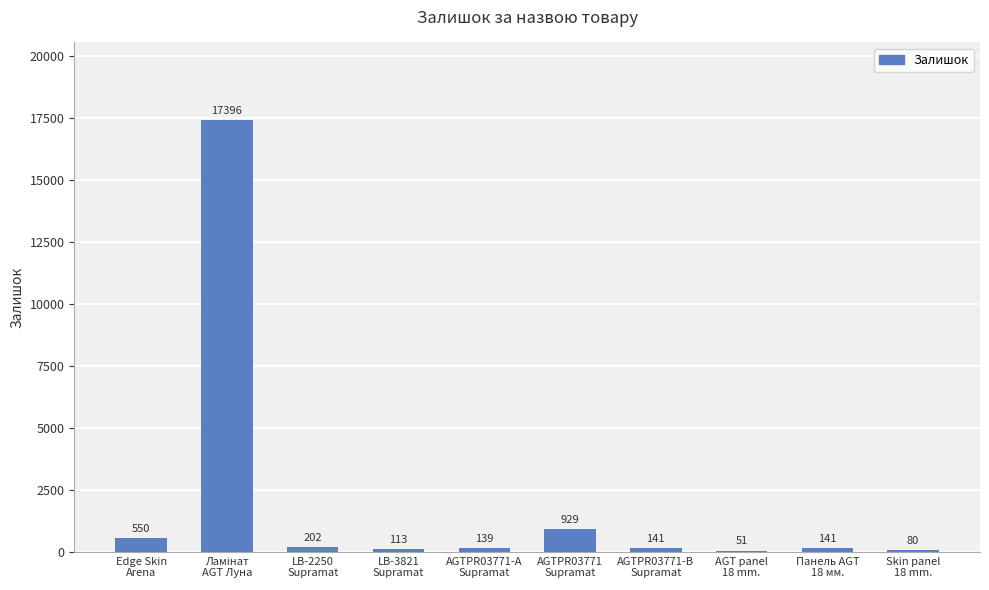

Where is the data nearest to the value 8723?

AGTPR03771
Supramat